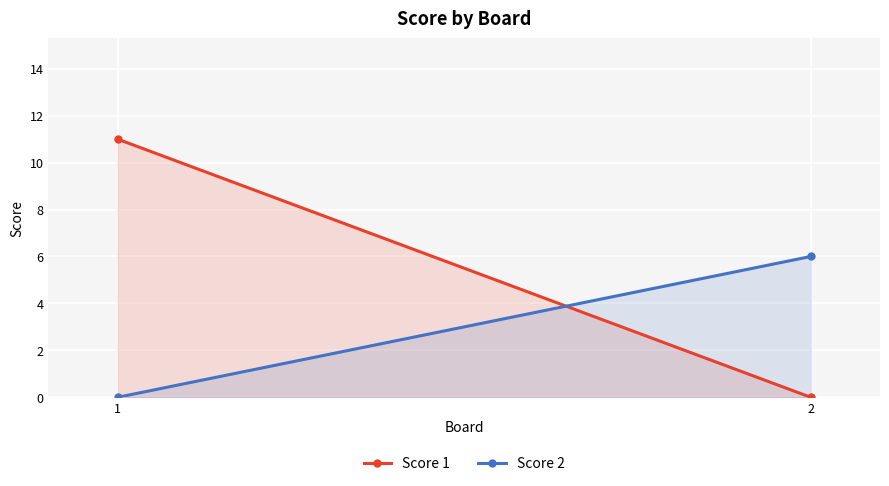

What is the total value across all series at 2?

6